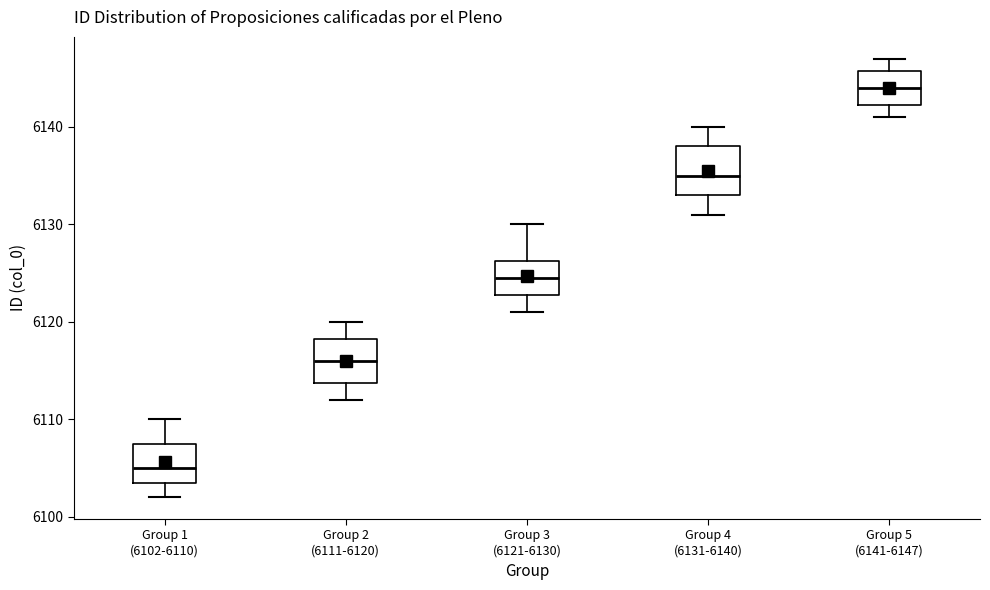

Which box has the lowest median line?

Group 1 (6102-6110)